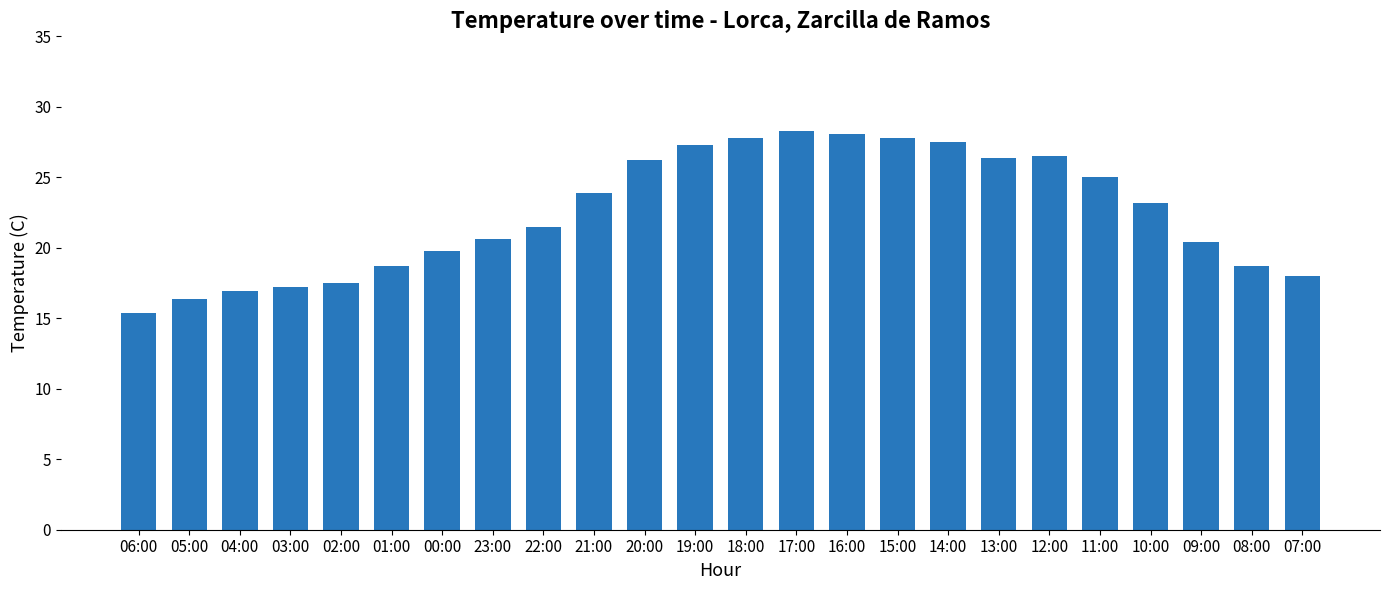

Does the chart contain stacked bars?

No